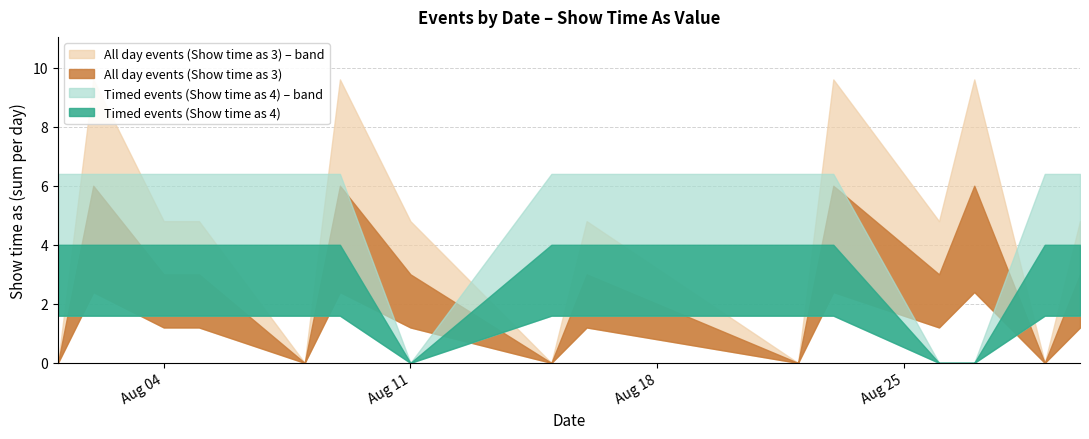

The Timed events (Show time as 4) series shows 7 at 16. True or false?

False